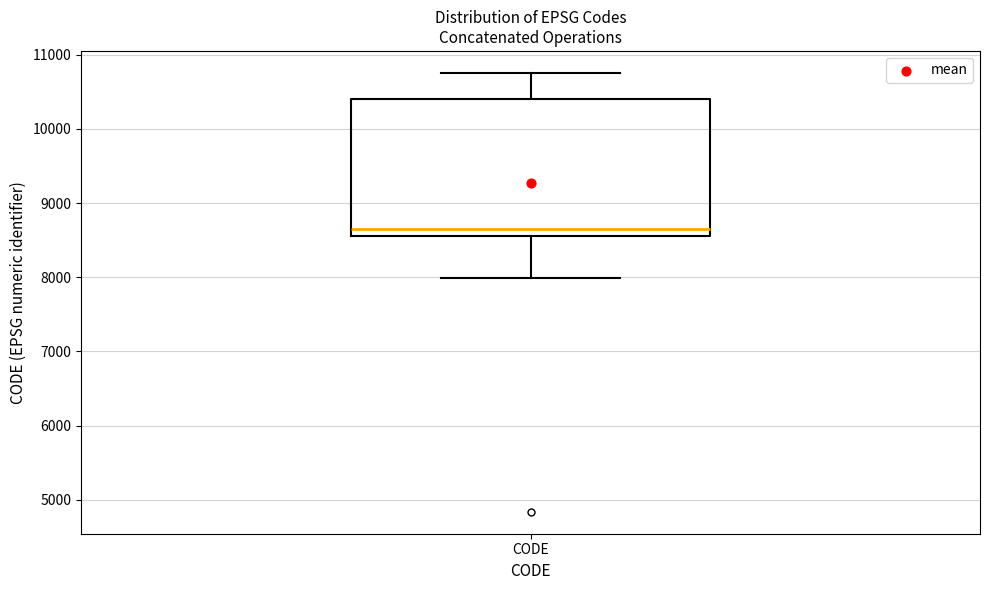

Read this box plot against the y-axis: the position of the median line, the range covered by the box, and the ends of both whiskers. The values are not printed on the chart, so give them approximately, as read against the axis.

median 8700, box 8600 to 10400, whiskers 8000 to 10800